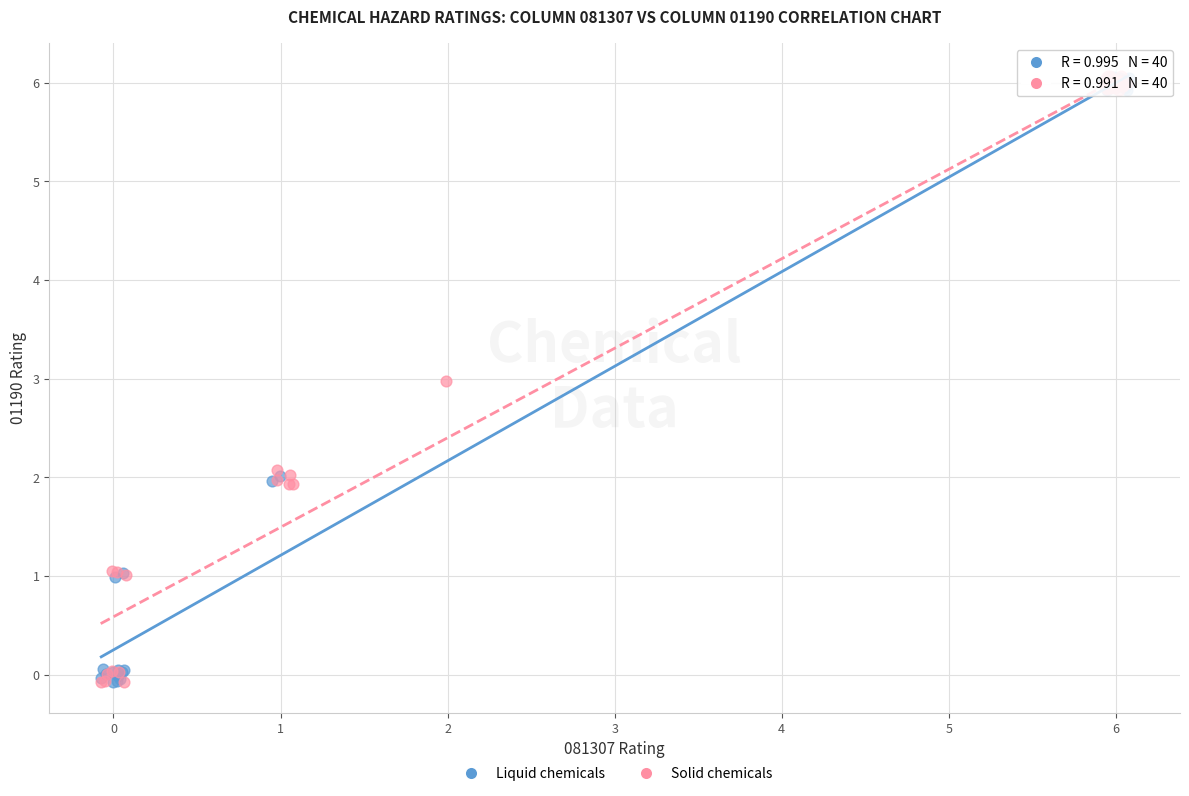

What are all the series names shown in the legend?

Liquid chemicals, Solid chemicals